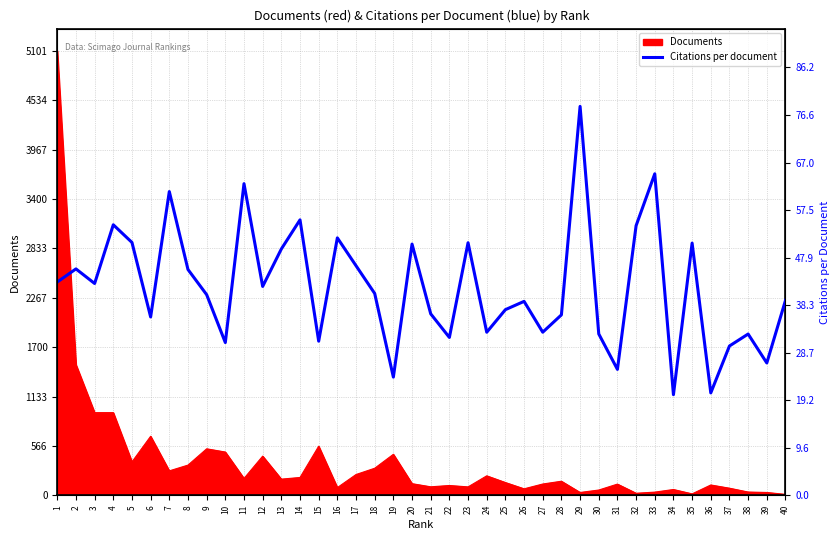

Reading left to right, transcribe all the data shown in this chart.

1=43.0	2=45.6	3=42.7	4=54.5	5=51.0	6=35.9	7=61.2	8=45.5	9=40.4	10=30.8	11=62.8	12=42.1	13=49.6	14=55.5	15=31.1	16=51.9	17=46.3	18=40.7	19=23.8	20=50.6	21=36.6	22=31.8	23=50.9	24=32.9	25=37.4	26=39.1	27=32.9	28=36.4	29=78.4	30=32.5	31=25.4	32=54.3	33=64.8	34=20.3	35=50.8	36=20.6	37=30.1	38=32.5	39=26.7	40=39.3